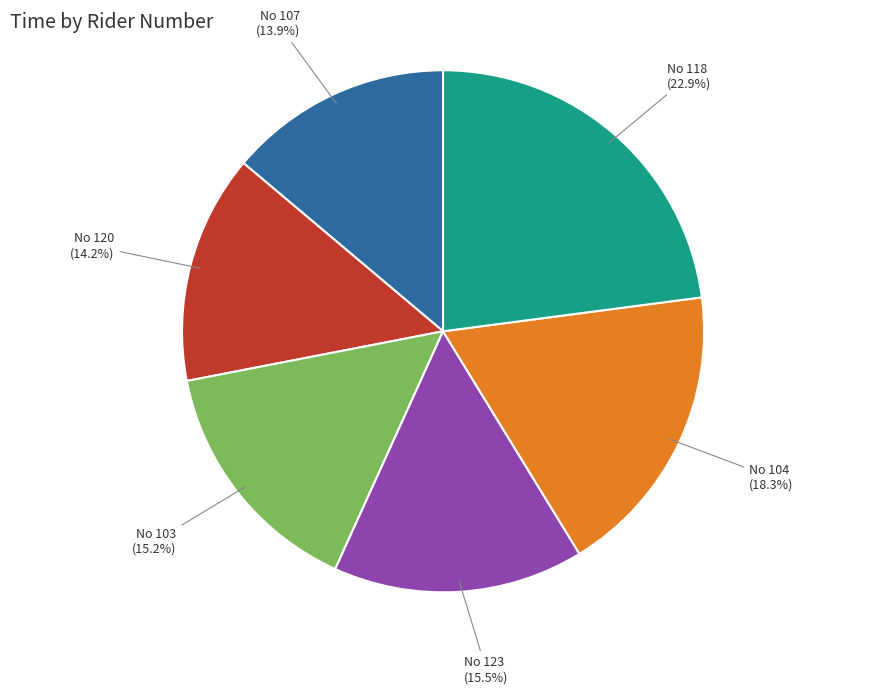

How many segments does this pie chart have?

6